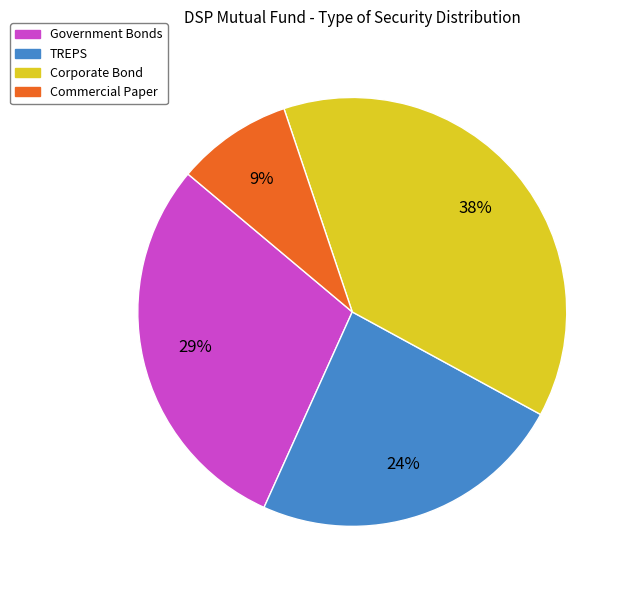

Which slice is the smallest?

Commercial Paper